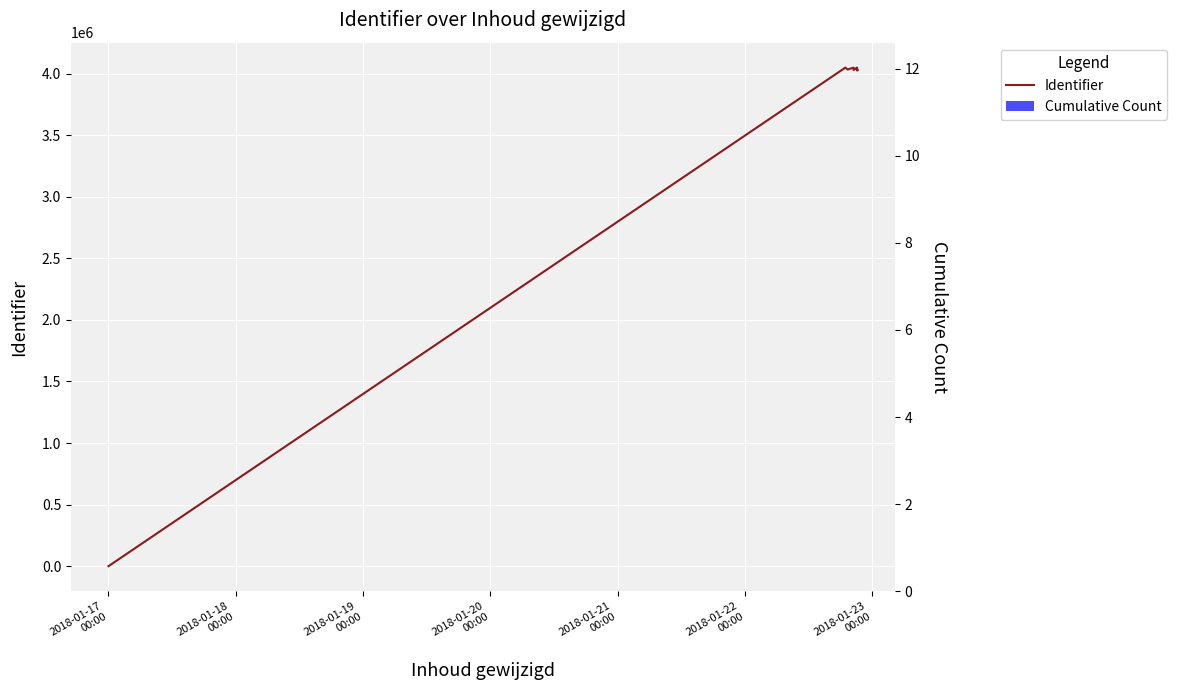

What is the difference between the second highest and minimum values in the Cumulative Count series?

10